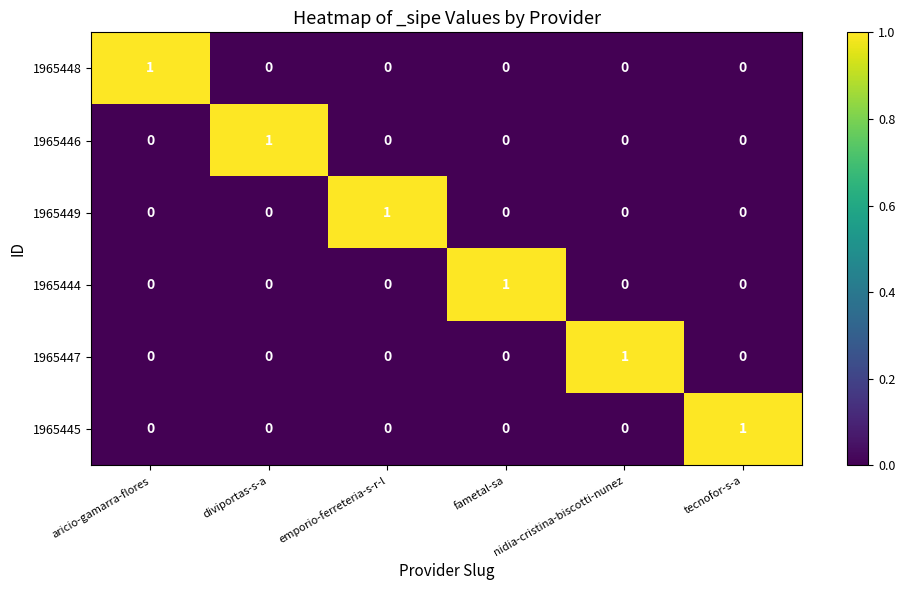

Is the value of 1965449 at emporio-ferreteria-s-r-l greater than the value of 1965444 at diviportas-s-a?

Yes